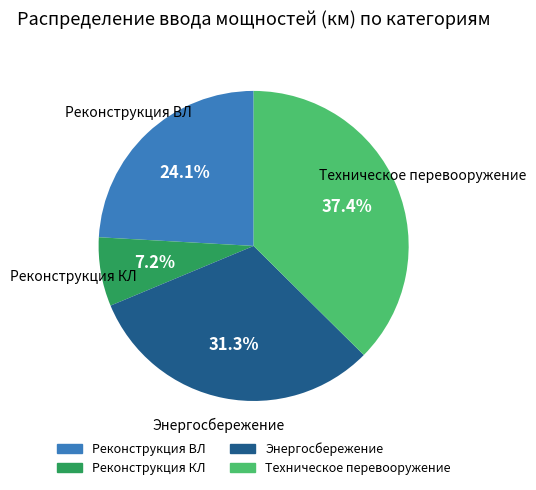

Count the number of slices in the pie.

4